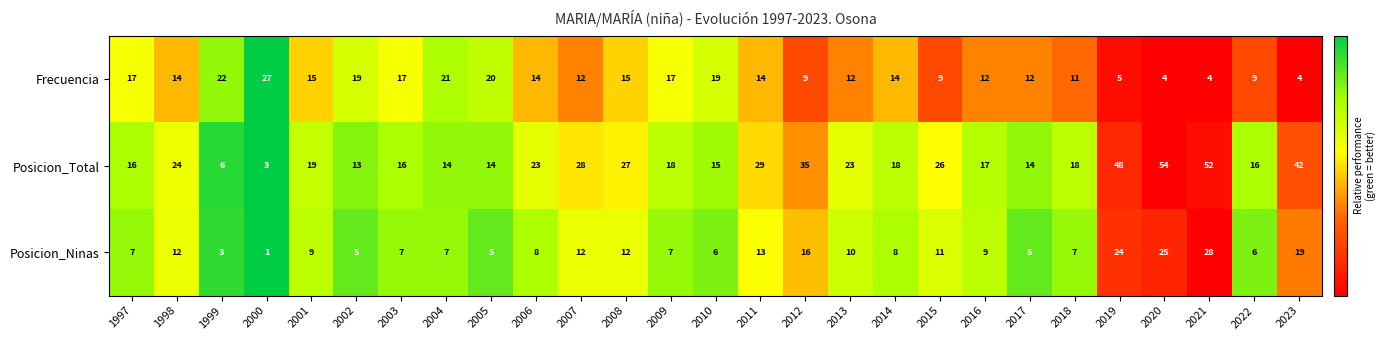

What is the highest value of the Frecuencia series?

27